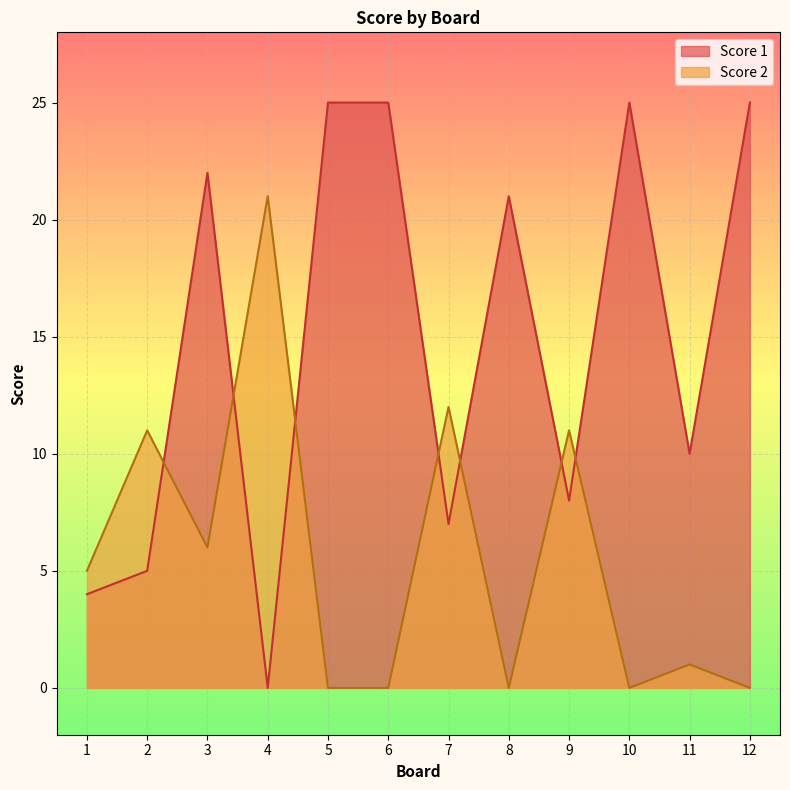

Is it true that Score 1 equals 34 at 8?

False